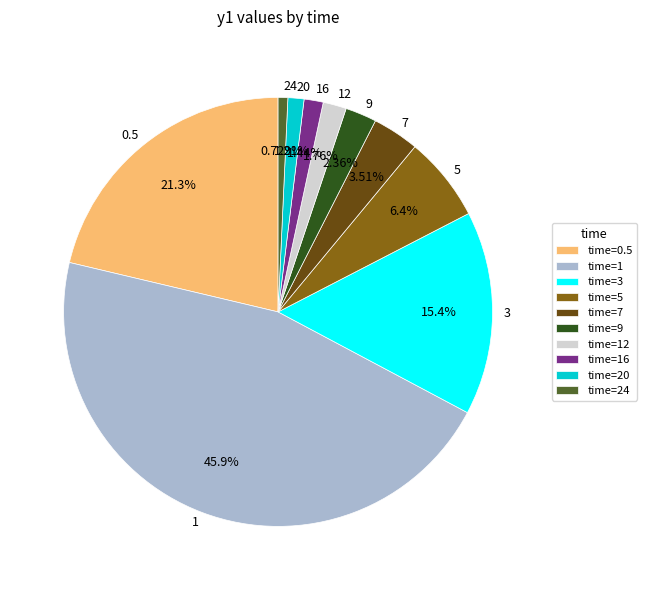

Combined, what portion of the pie is 7 and 16?

5.0%